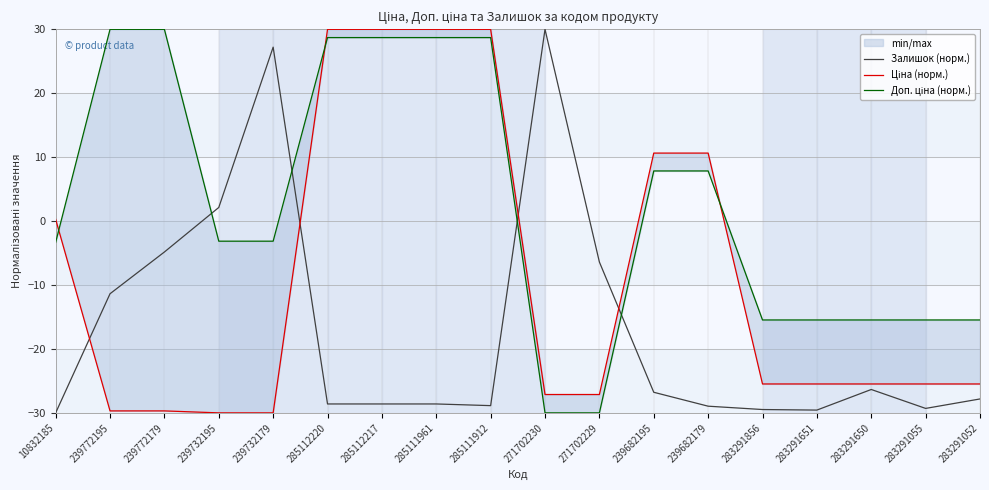

What is the difference between the maximum and minimum values in the Залишок (норм.) series?

60.0